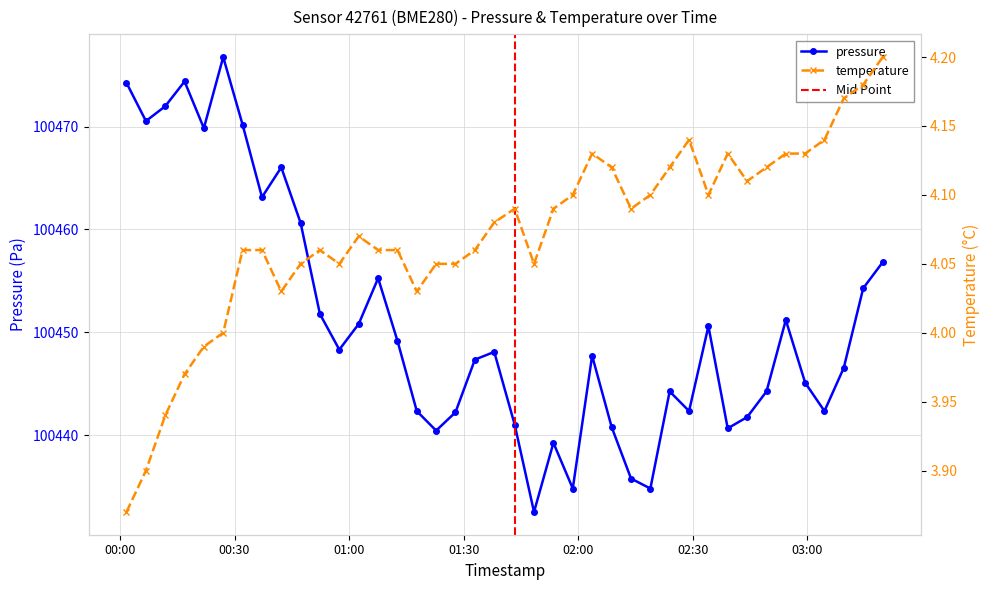

How many lines are shown in the chart?

2